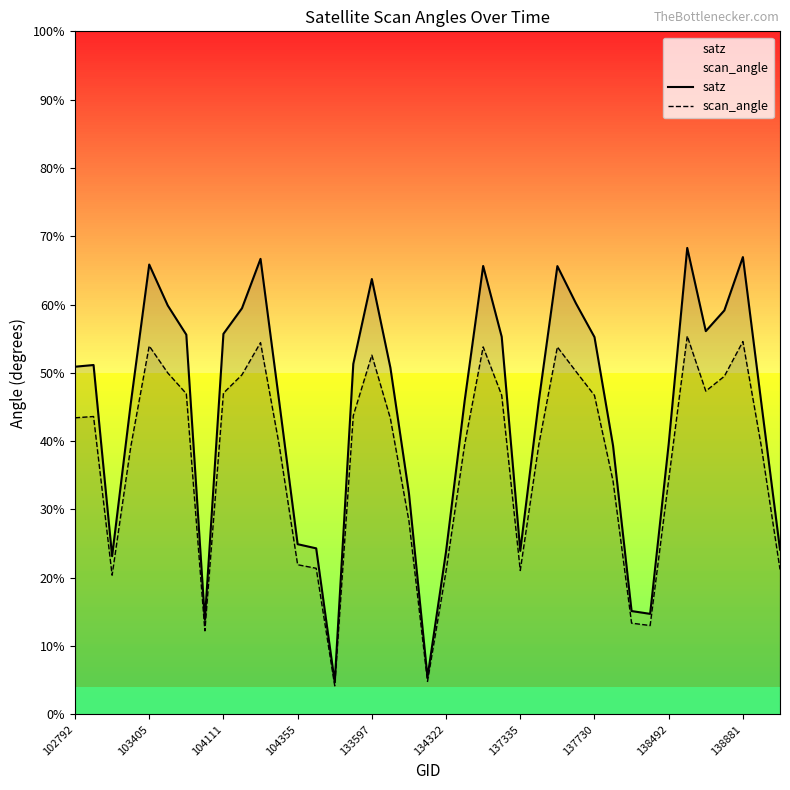

Reading left to right, transcribe all the data shown in this chart.

satz: 50.9	51.1	23.2	45.4	65.9	59.9	55.6	13.8	55.7	59.5	66.7	45.9	24.9	24.3	4.7	51.3	63.7	50.8	32.4	5.5	23.9	45.9	65.7	55.3	23.9	45.9	65.6	60.2	55.2	39.4	15.1	14.7	39.6	68.3	56.1	59.1	67.0	45.4	24.1
scan_angle: 43.4	43.6	20.4	39.1	53.9	50.0	47.0	12.2	47.0	49.7	54.4	39.5	21.9	21.4	4.2	43.7	52.6	43.3	28.3	4.8	21.0	39.5	53.8	46.7	21.1	39.5	53.8	50.2	46.7	34.2	13.4	13.0	34.4	55.4	47.3	49.5	54.6	39.1	21.2